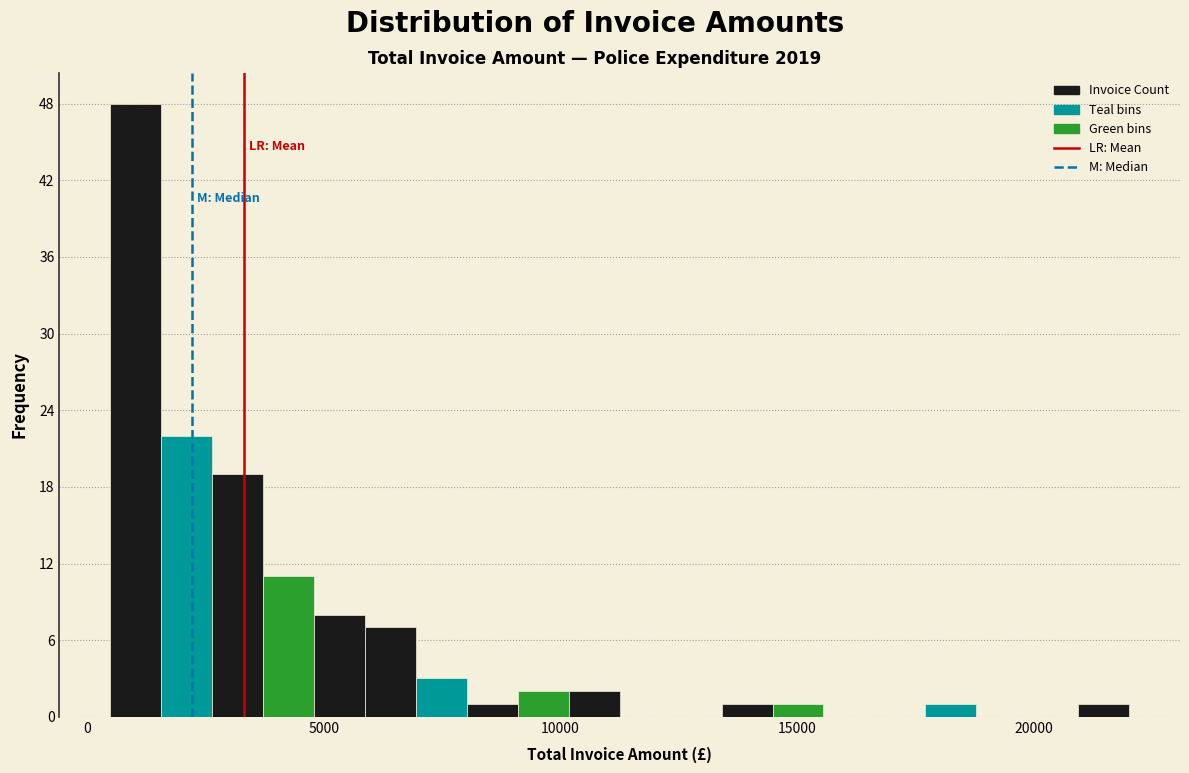

Around what value on the x-axis is the tallest bar? Give the approximate position of its centre, as read against the axis.

1000